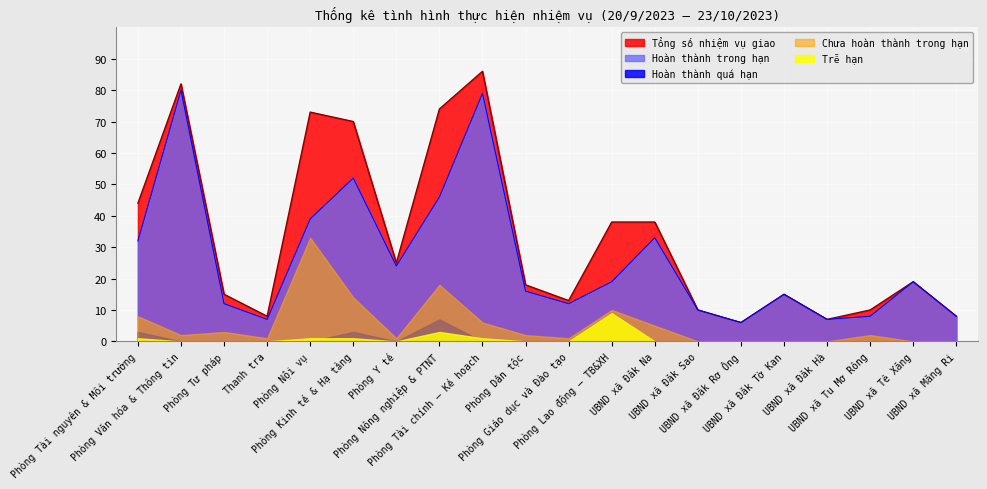

The value of Hoàn thành quá hạn at Phòng Giáo dục và Đào tạo is 0. True or false?

True